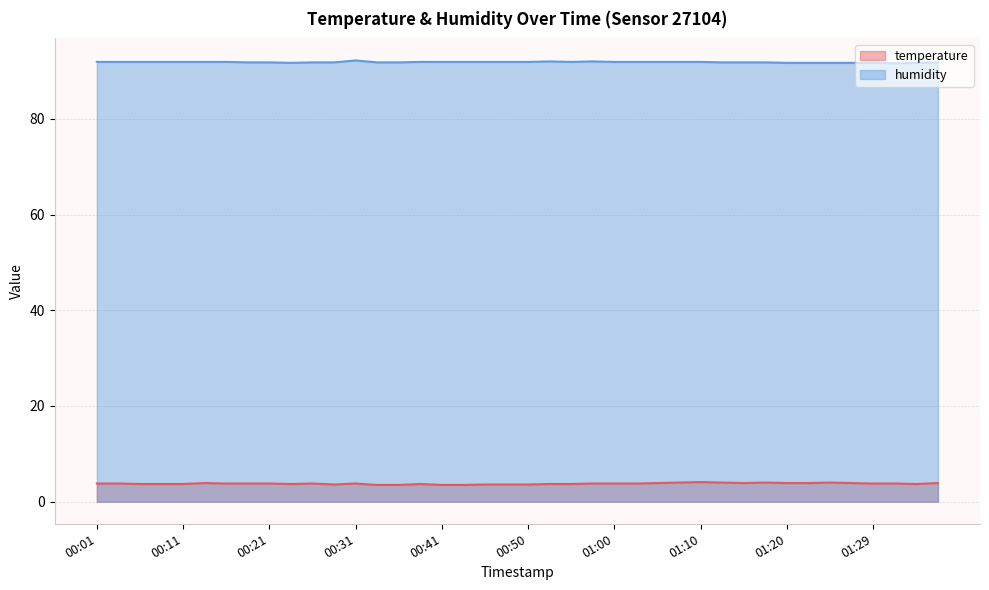

Reading right to left, extract all data points from this chart.

temperature: 01:37=3.9	01:34=3.7	01:32=3.8	01:29=3.8	01:27=3.9	01:24=4.0	01:22=3.9	01:20=3.9	01:17=4.0	01:15=3.9	01:12=4.0	01:10=4.1	01:07=4.0	01:05=3.9	01:02=3.8	01:00=3.8	00:58=3.8	00:55=3.7	00:53=3.7	00:50=3.6	00:48=3.6	00:45=3.6	00:43=3.5	00:41=3.5	00:38=3.7	00:36=3.5	00:33=3.5	00:31=3.8	00:28=3.6	00:26=3.8	00:23=3.7	00:21=3.8	00:18=3.8	00:16=3.8	00:13=3.9	00:11=3.7	00:09=3.7	00:06=3.7	00:04=3.8	00:01=3.8
humidity: 01:37=91.8	01:34=91.7	01:32=91.6	01:29=91.7	01:27=91.7	01:24=91.7	01:22=91.7	01:20=91.7	01:17=91.8	01:15=91.8	01:12=91.8	01:10=91.9	01:07=91.9	01:05=91.9	01:02=91.9	01:00=91.9	00:58=92.0	00:55=91.9	00:53=92.0	00:50=91.9	00:48=91.9	00:45=91.9	00:43=91.9	00:41=91.9	00:38=91.9	00:36=91.8	00:33=91.8	00:31=92.2	00:28=91.8	00:26=91.8	00:23=91.7	00:21=91.8	00:18=91.8	00:16=91.9	00:13=91.9	00:11=91.9	00:09=91.9	00:06=91.9	00:04=91.9	00:01=91.9